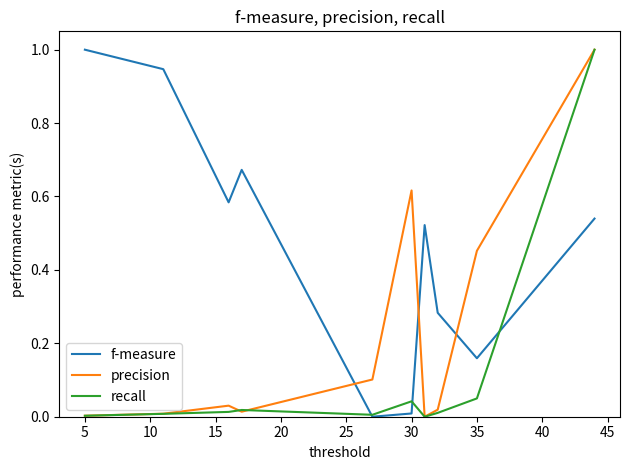

What is the maximum value for recall?

1.0